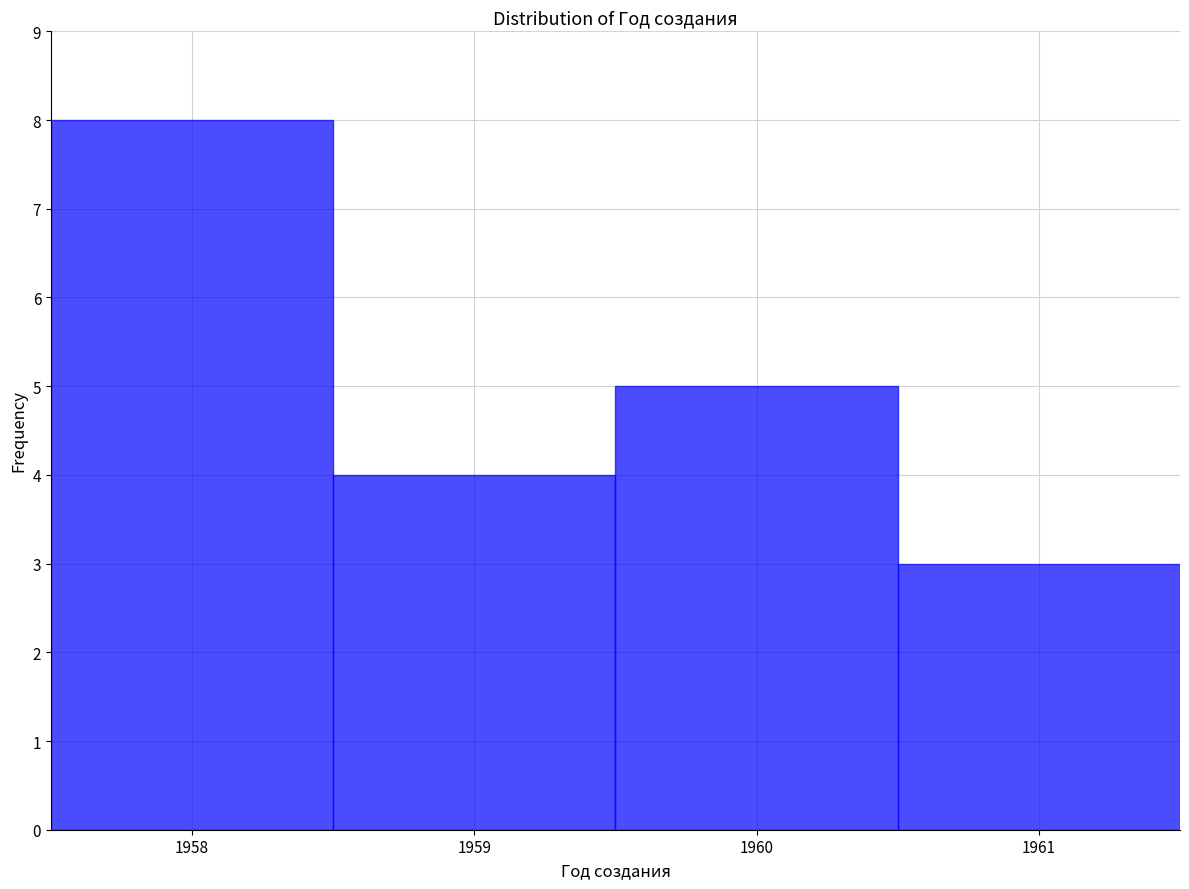

Which range on the x-axis has the tallest bar?

1957.5 to 1958.5